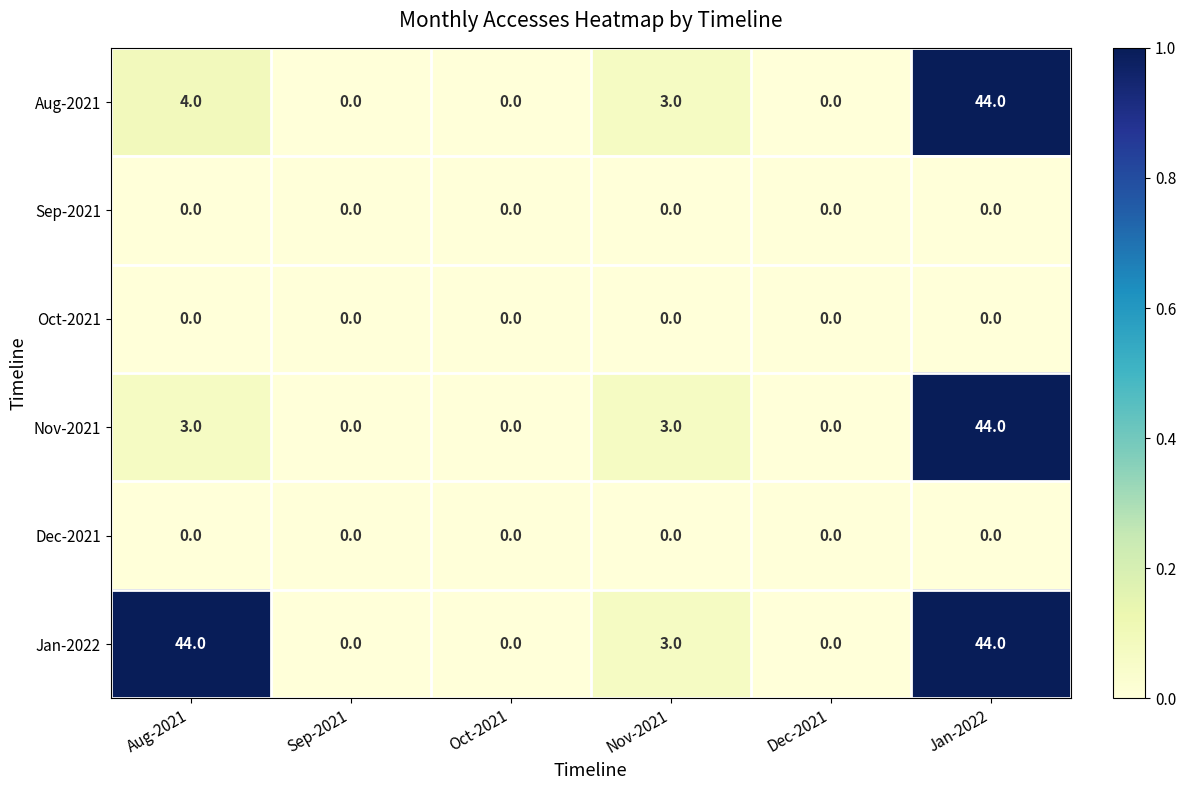

What is the average value of the Jan-2022 series?

15